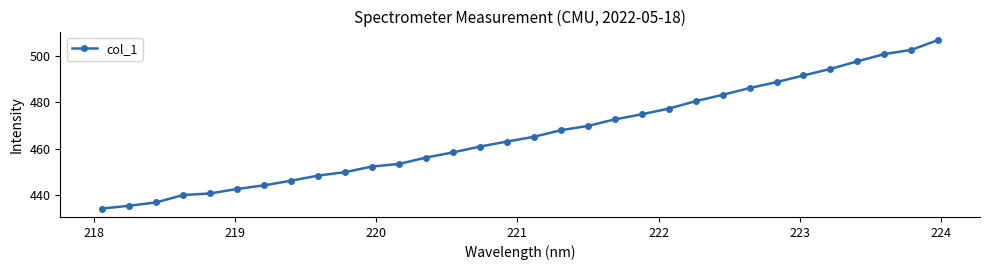

What is the smallest value displayed?

434.3